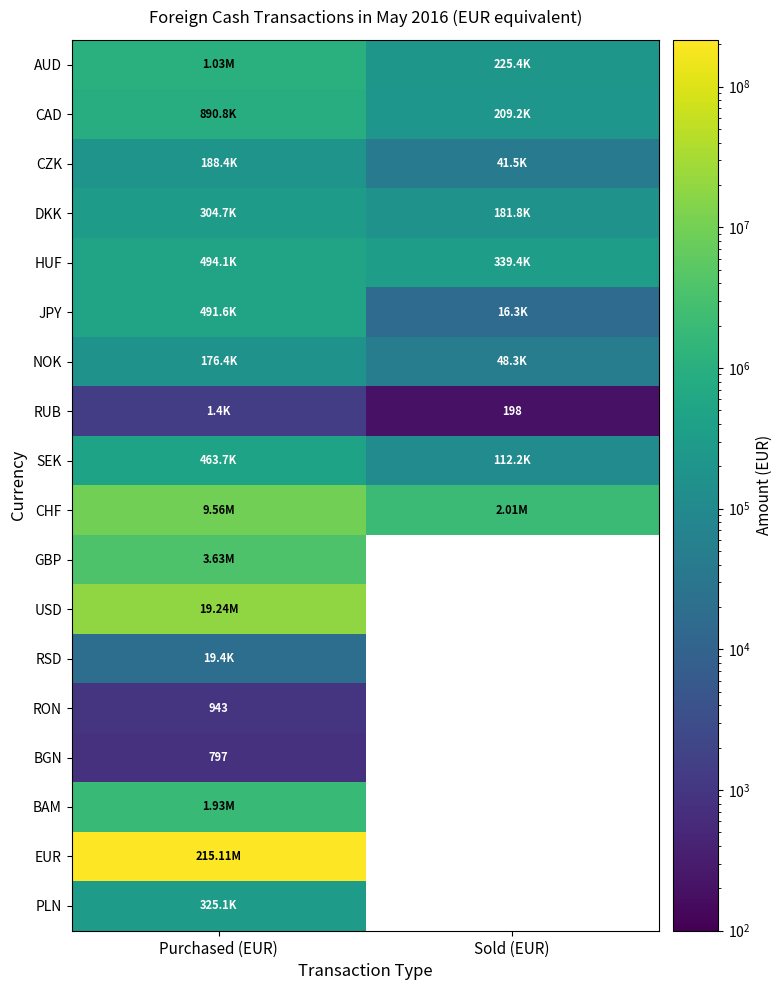

What is the average value of the SEK series?

287959.9